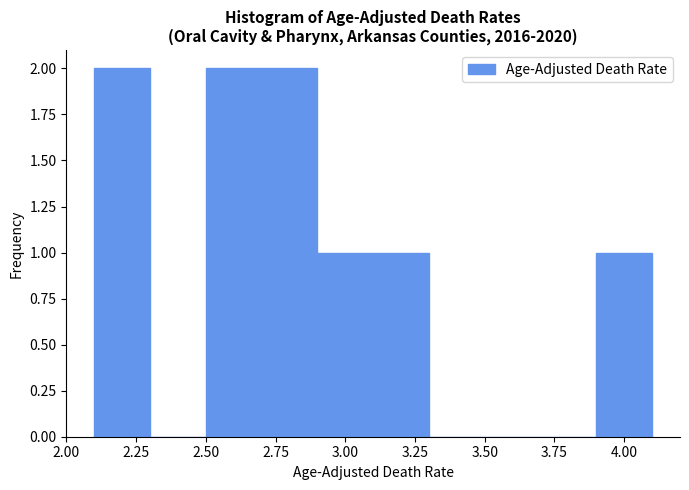

Reading left to right, transcribe this chart: for each bar, give the range it covers on the x-axis and its height. The values are not printed on the chart, so give them approximately, as read against the axis.

2.1 to 2.3: 2
2.3 to 2.5: 0
2.5 to 2.7: 2
2.7 to 2.9: 2
2.9 to 3.1: 1
3.1 to 3.3: 1
3.3 to 3.5: 0
3.5 to 3.7: 0
3.7 to 3.9: 0
3.9 to 4.1: 1